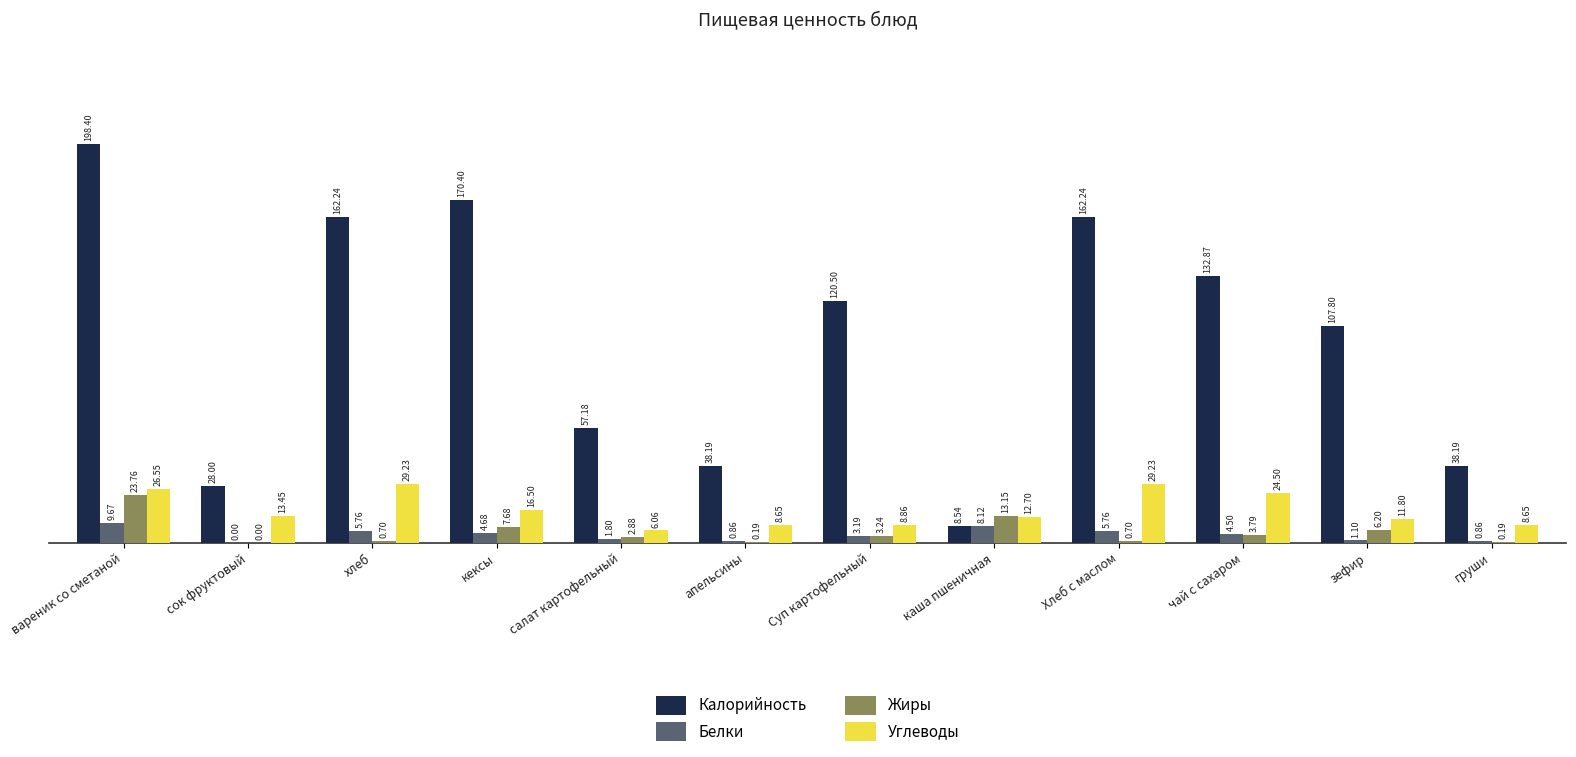

At which category is the sum across all series the highest?

вареник со сметаной